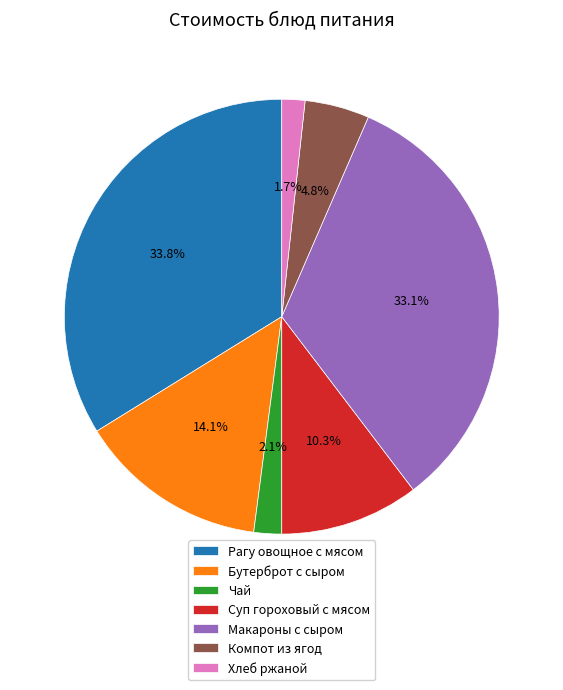

The Макароны с сыром slice represents 33% of the pie. True or false?

True